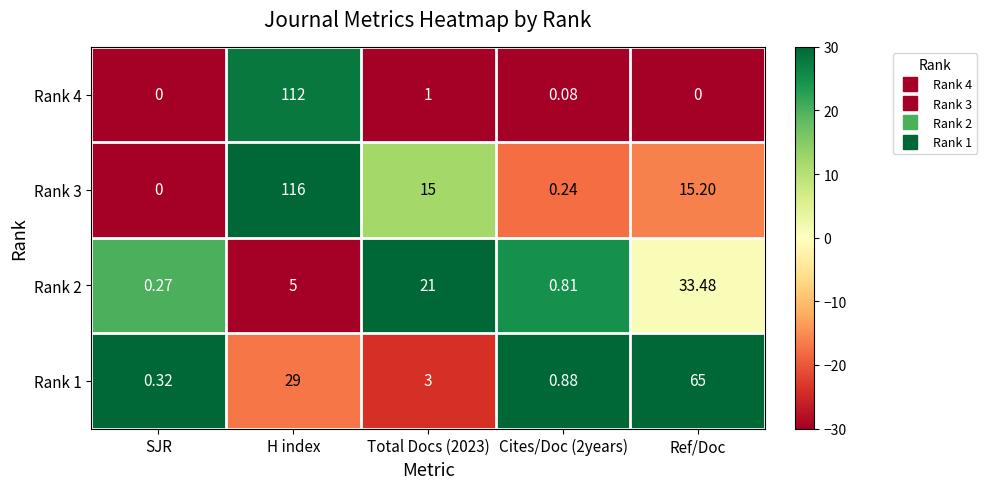

Which series has the largest range (max minus min)?

Rank 3